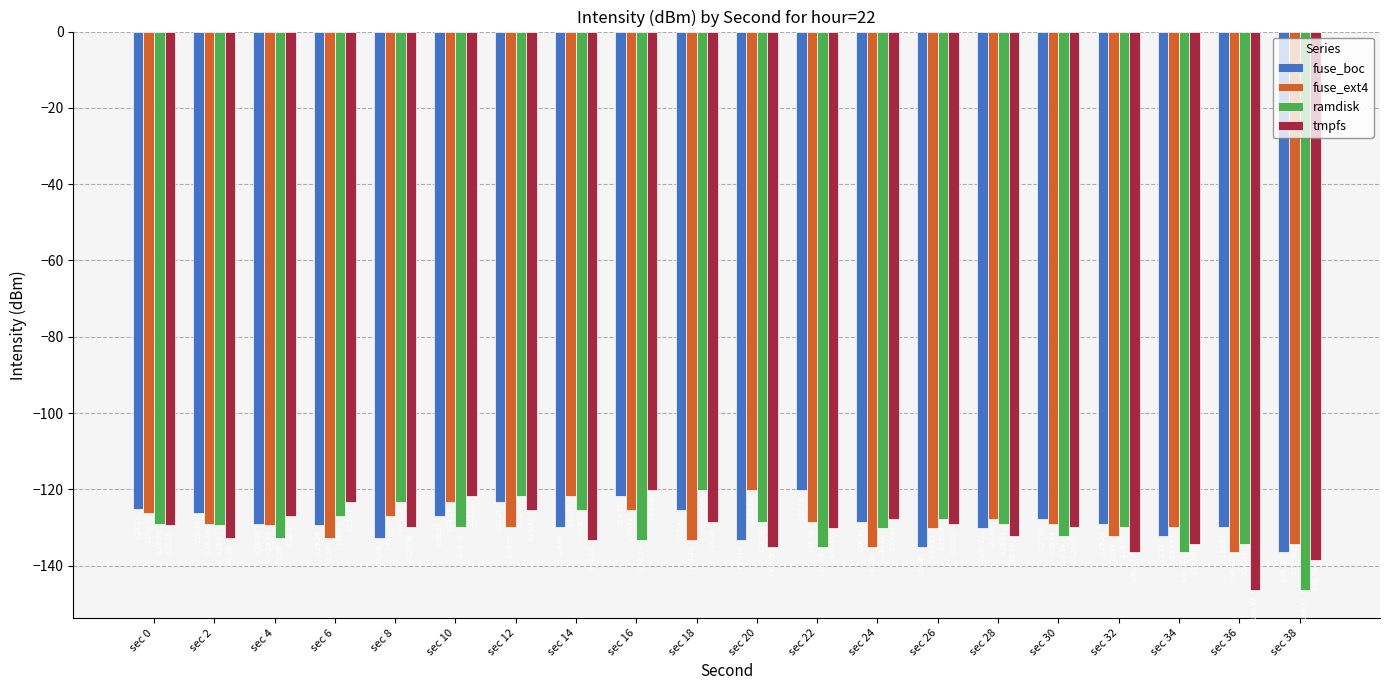

Does the chart contain stacked bars?

No